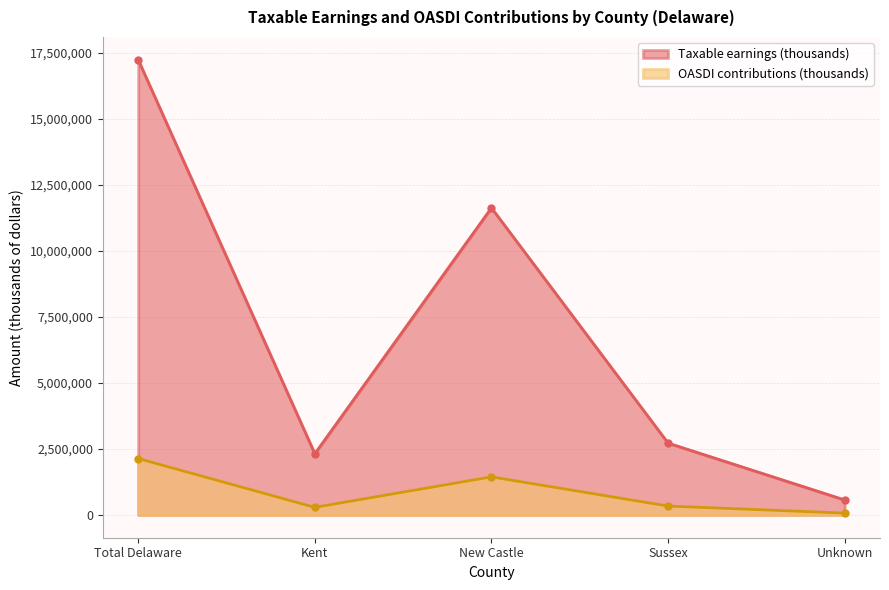

Is it true that OASDI contributions (thousands) equals 620070 at New Castle?

False